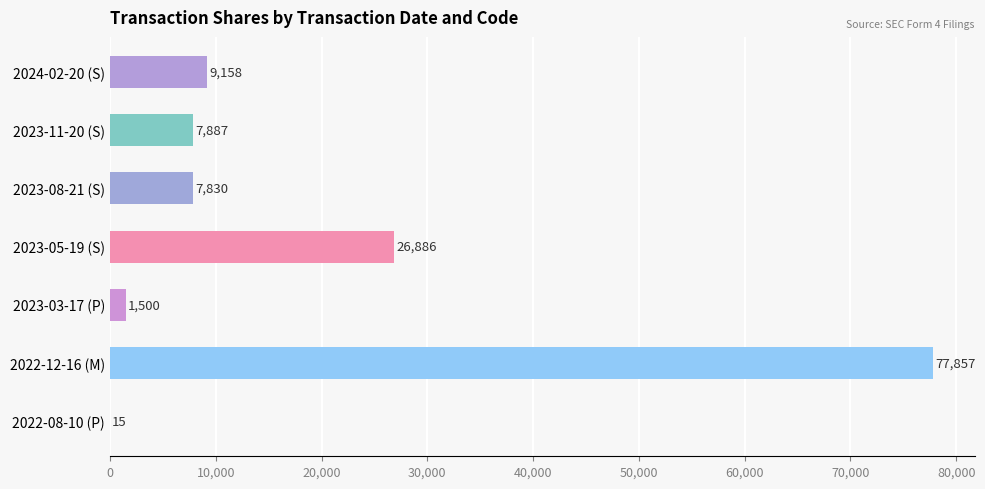

Which has a higher value, 2023-11-20 (S) or 2023-05-19 (S)?

2023-05-19 (S)